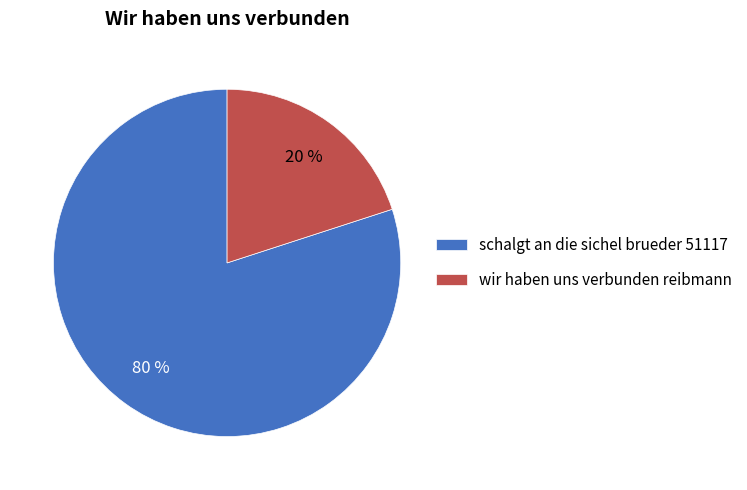

The schalgt an die sichel brueder 51117 slice represents 80% of the pie. True or false?

True